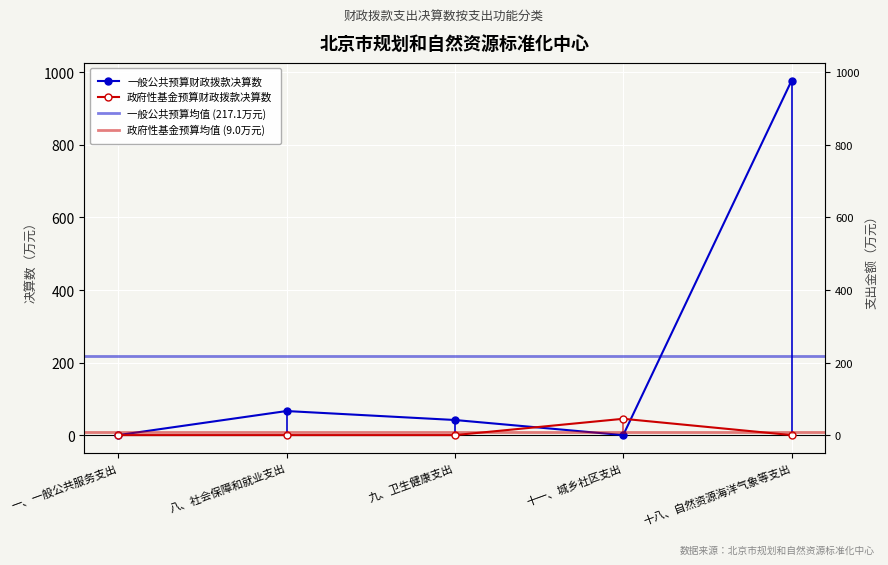

Which category has the highest value across all series?

十八、自然资源海洋气象等支出